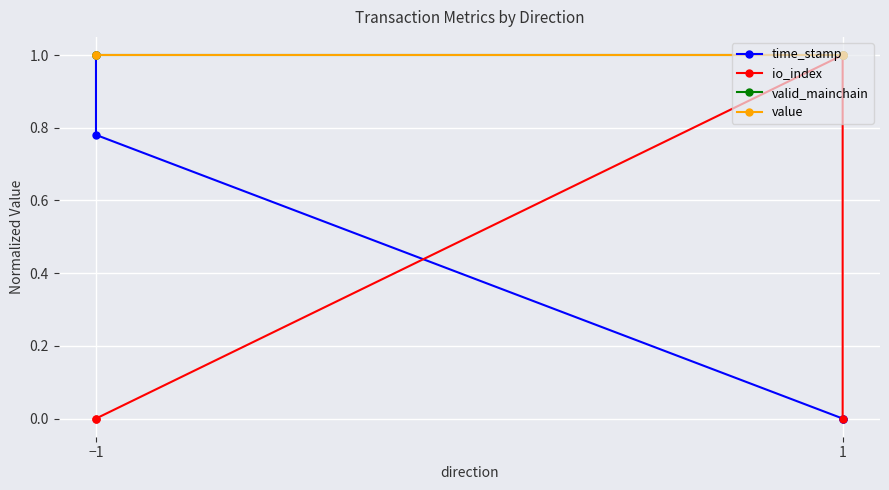

What is the greatest value displayed?

1.0